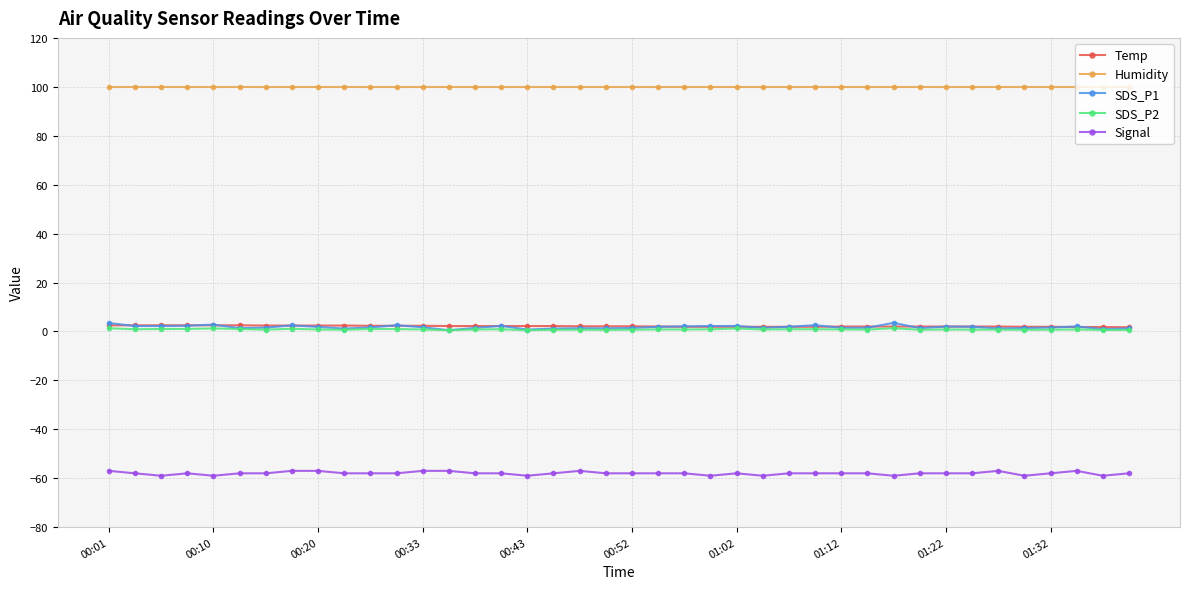

True or false: Humidity and SDS_P2 cross at least once.

False